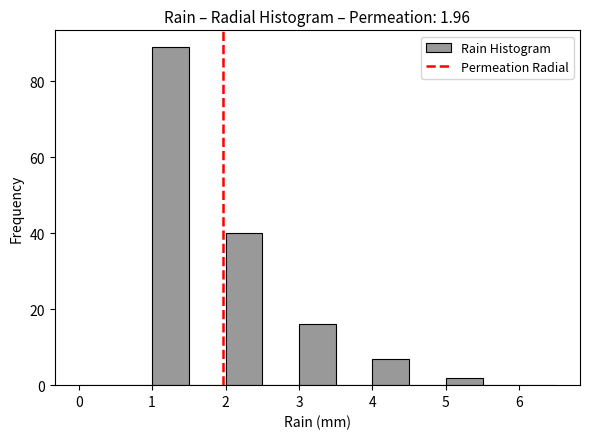

Which range on the x-axis has the tallest bar?

1.0 to 1.5